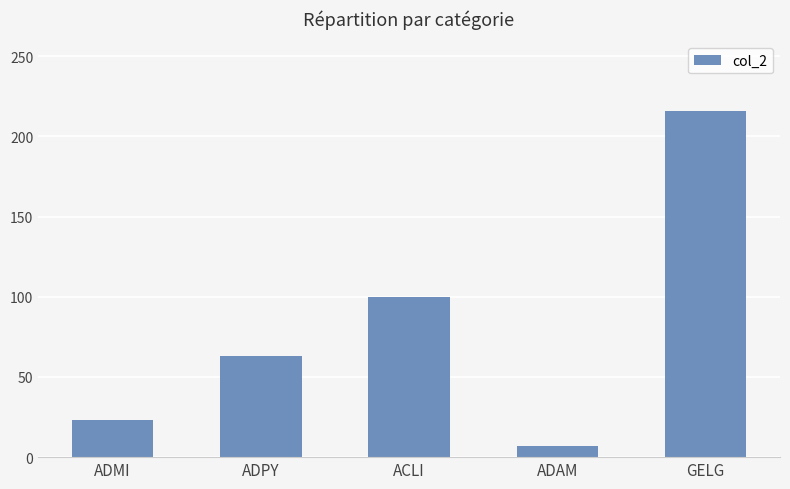

What is the difference between the maximum and minimum values?

209